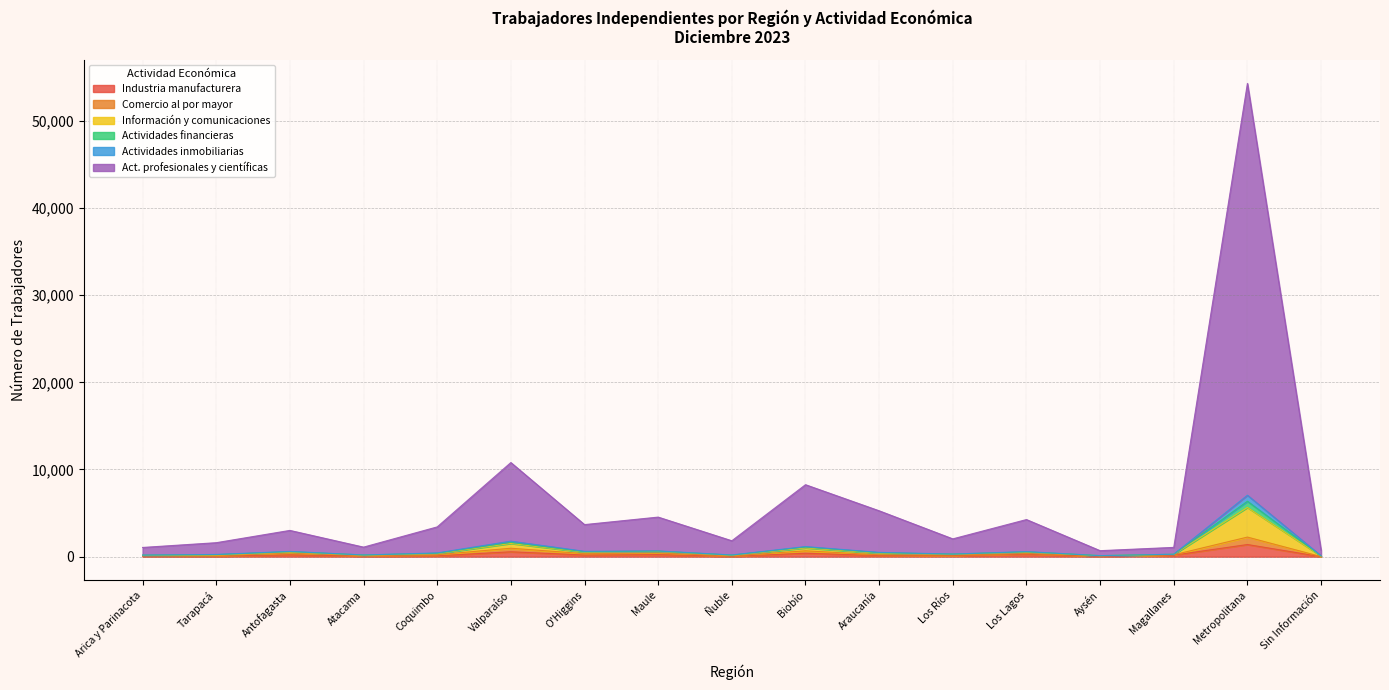

Read the Comercio al por mayor value at O'Higgins, to the nearest 50.

350